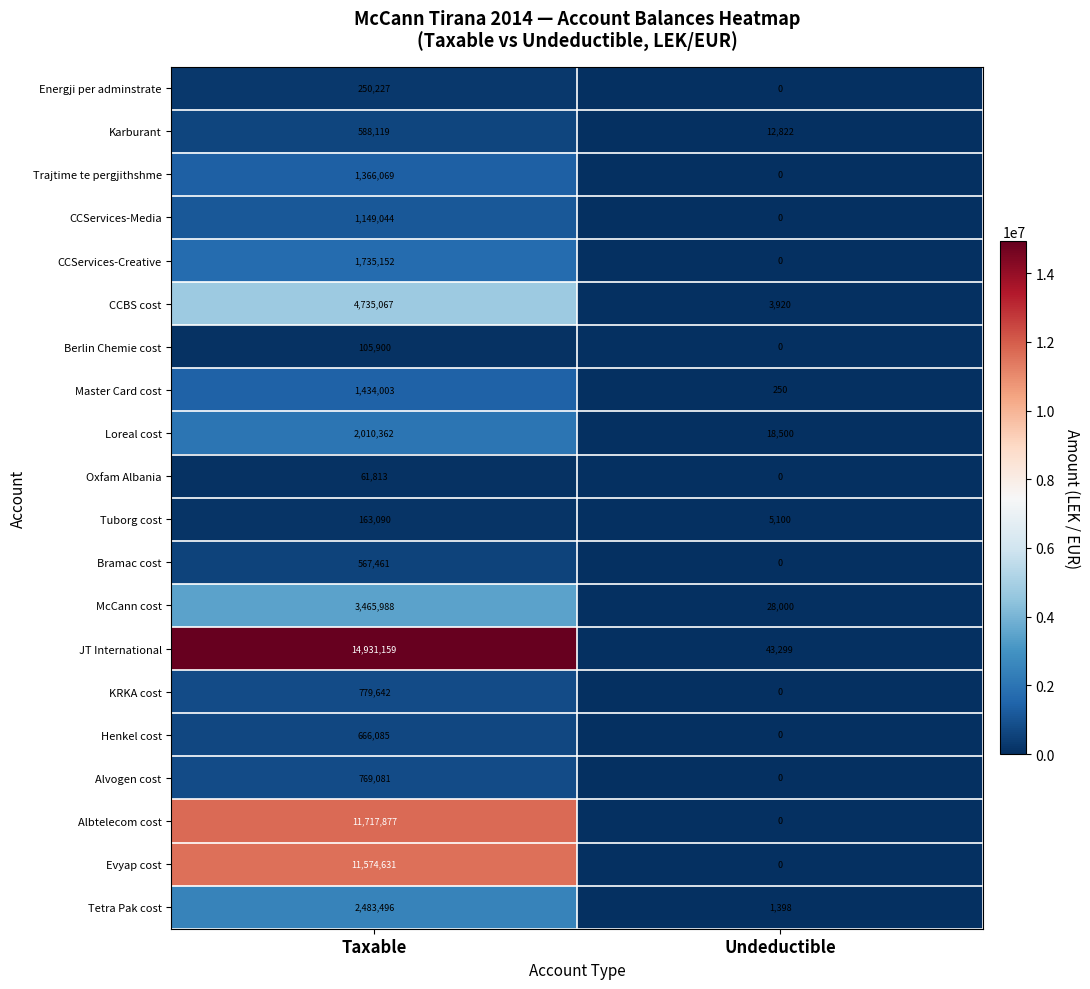

Which series changed the most between Taxable and Undeductible?

JT International